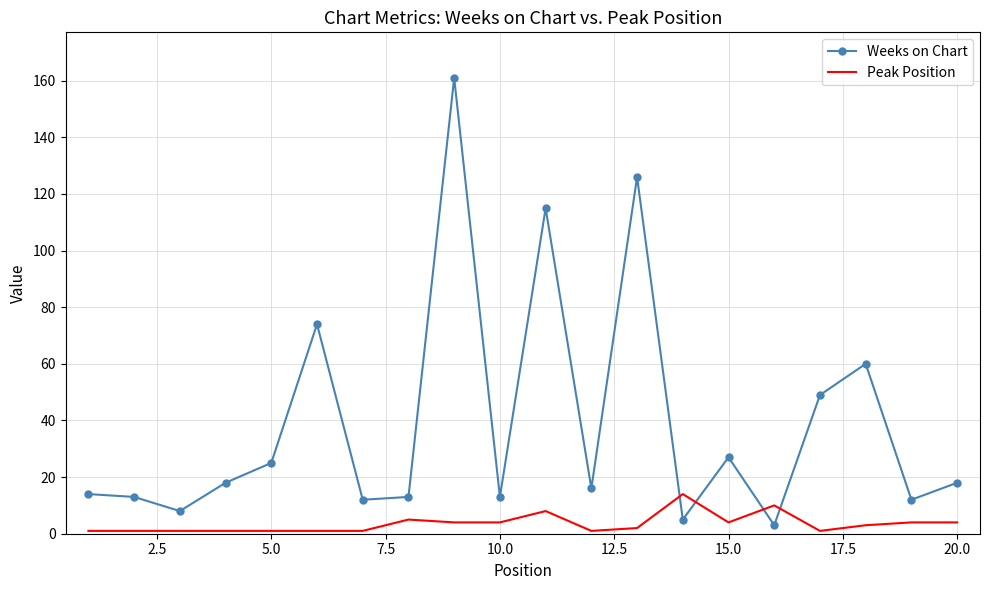

Which series has the largest total across all categories?

Weeks on Chart